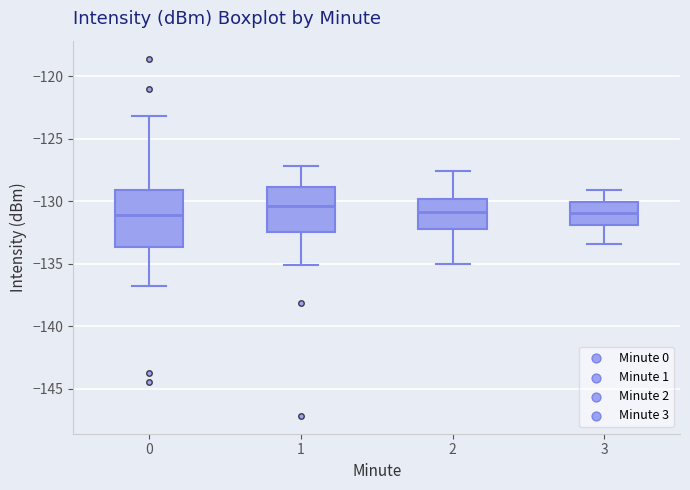

Which box is the tallest, from its lower edge to its upper edge?

0